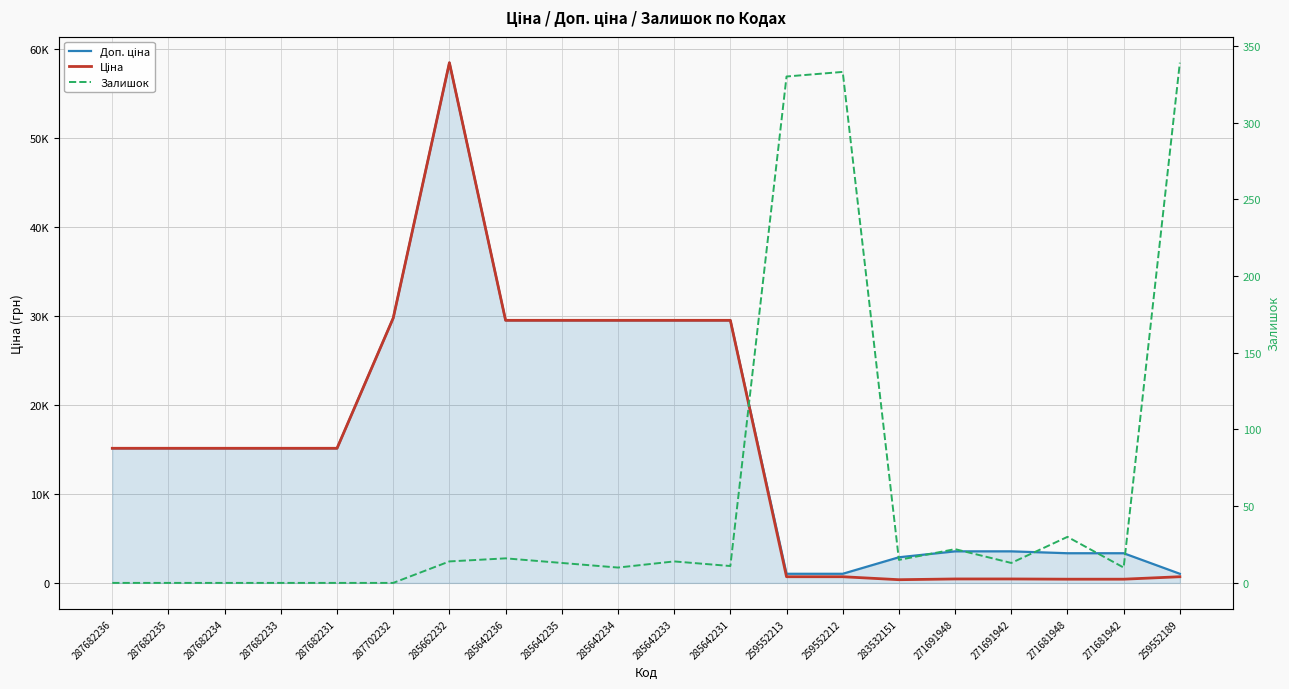

At 259552212, list the series in order from smallest to largest.

Залишок, Ціна, Доп. ціна